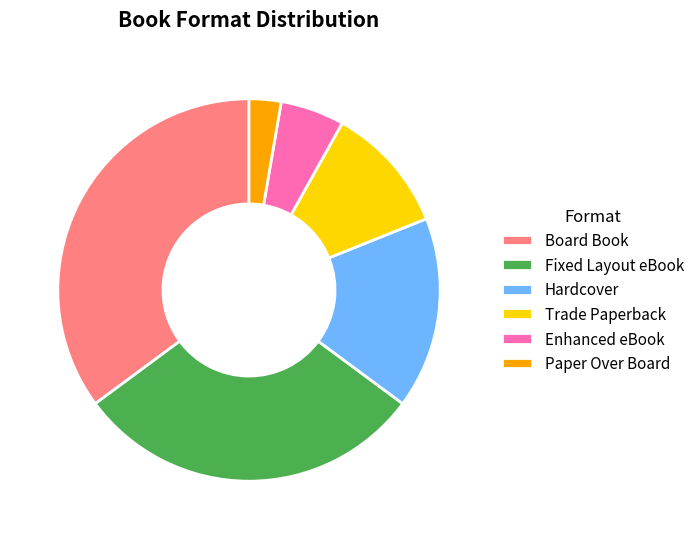

Which slice is the smallest?

Paper Over Board